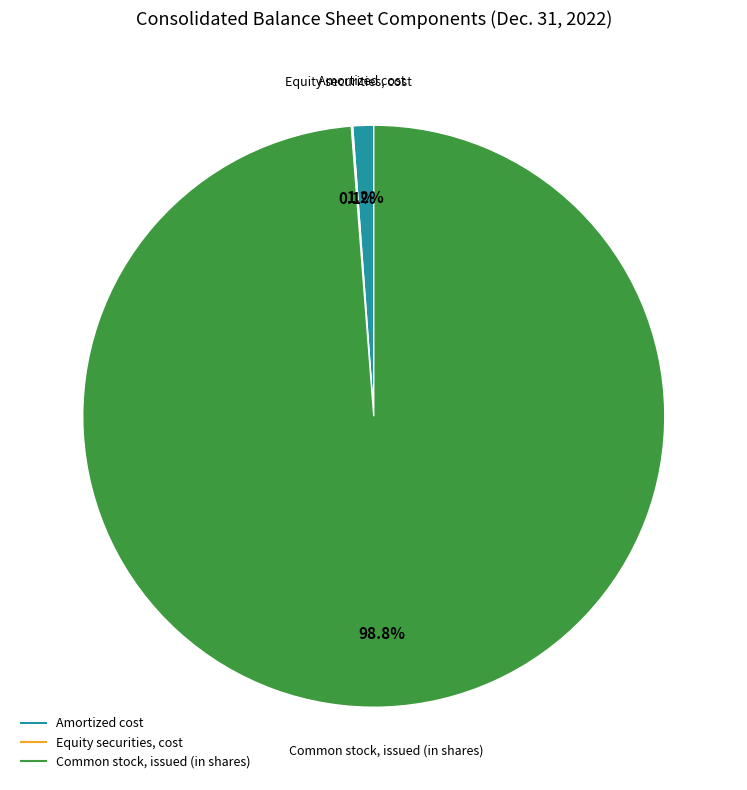

What percentage is the Amortized cost slice, to the nearest percent?

1%